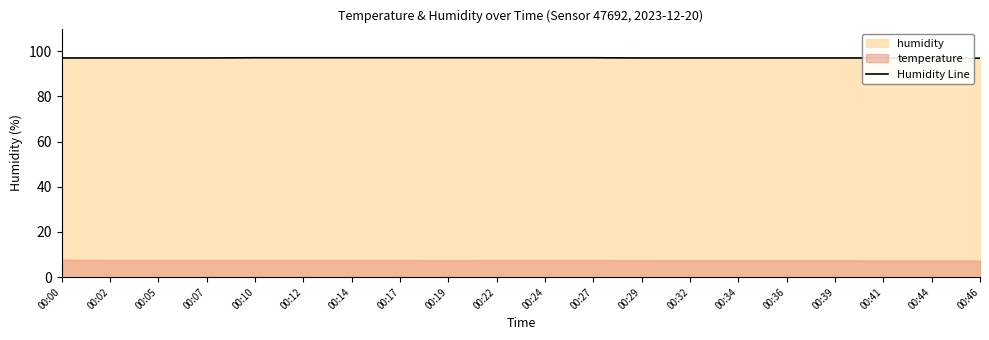

Where is the data nearest to the value 97?

00:00